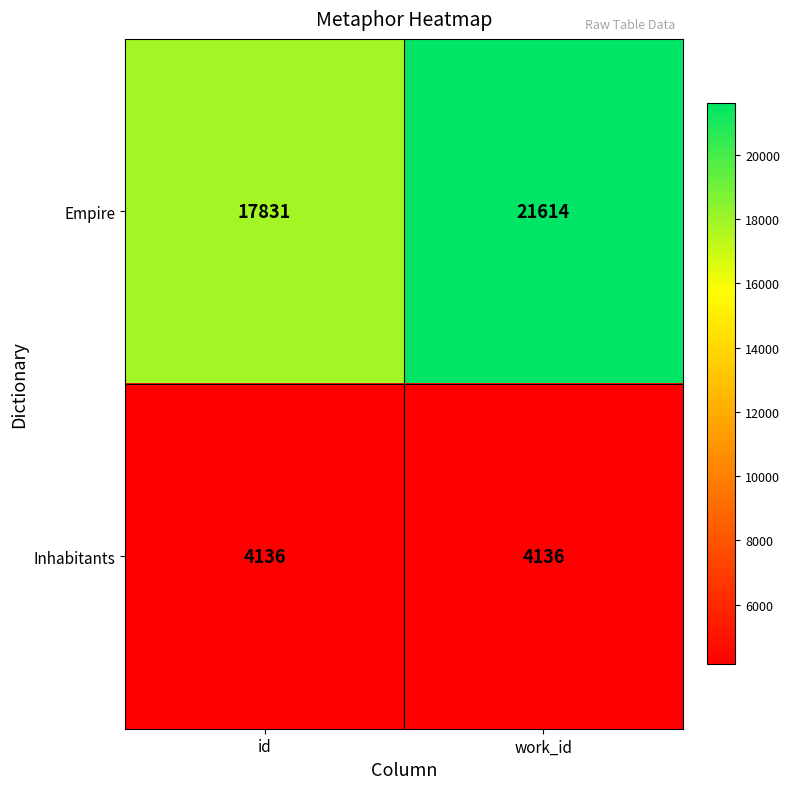

The Empire series shows 26120 at id. True or false?

False